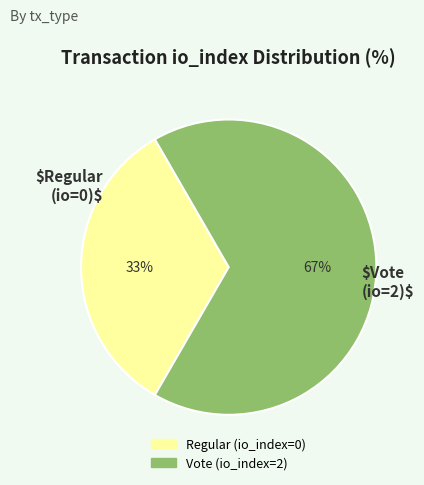

The Regular (io_index=0) slice represents 33% of the pie. True or false?

True